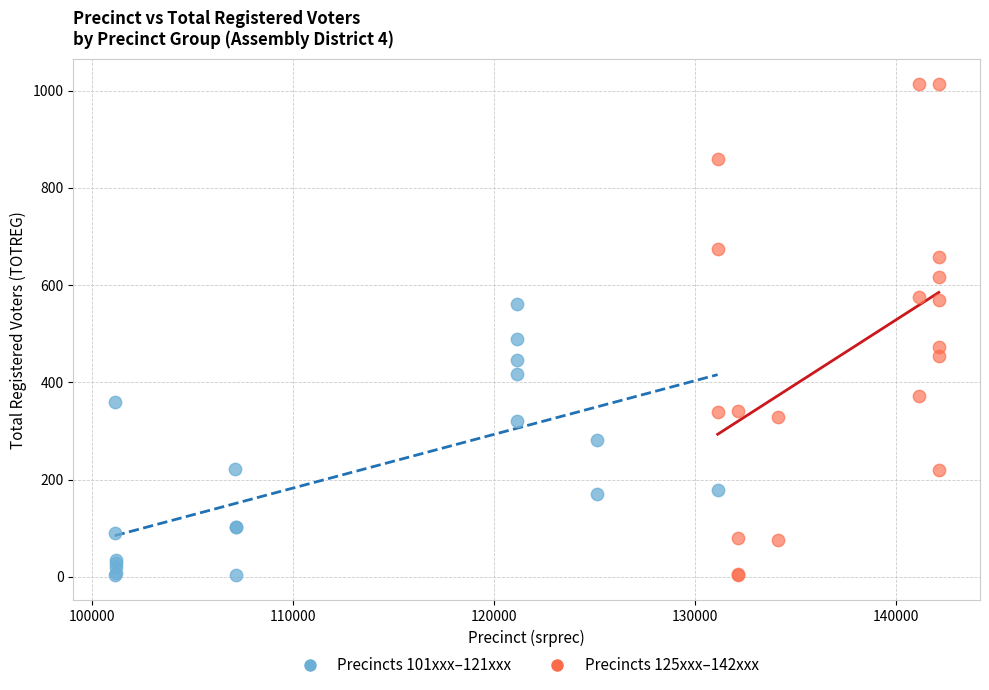

Which series contains the highest Y value?

Precincts 125xxx–142xxx